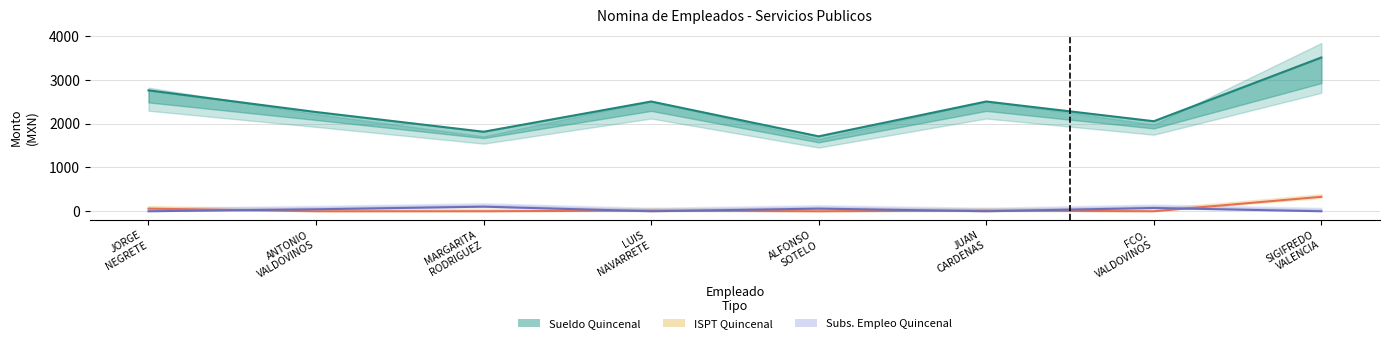

Which series has the largest range (max minus min)?

SUELDO QUINCENAL